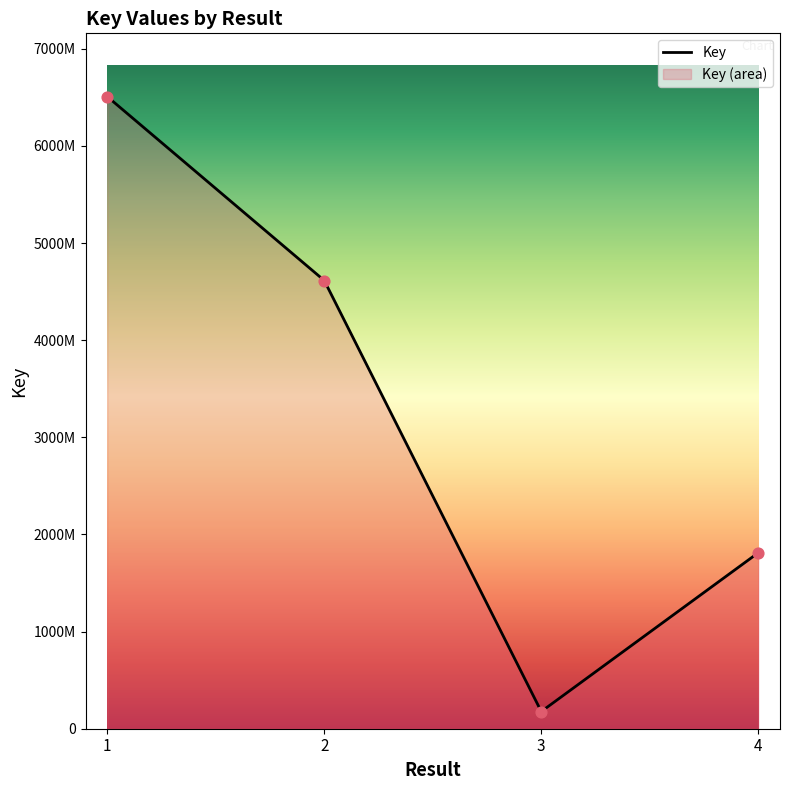

What is the ratio of the value at 4 to the value at 1?

0.3